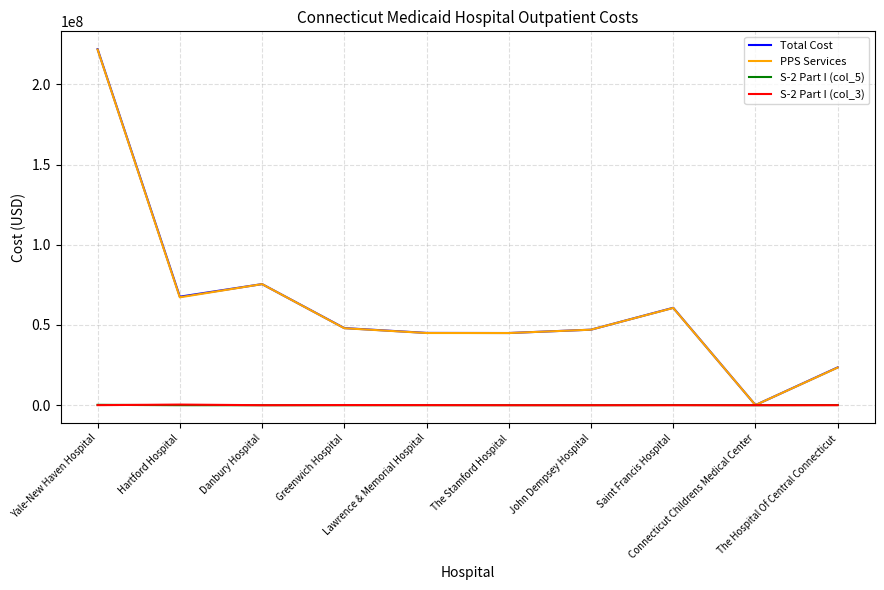

What position from the right is Greenwich Hospital?

7